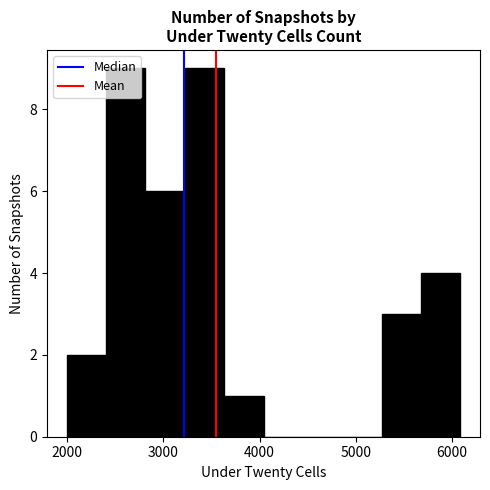

How tall is the bar that spans 5300 to 5700 on the x-axis? Neither the bar edges nor the heights are printed on the chart, so give them approximately, as read against the axes.

3